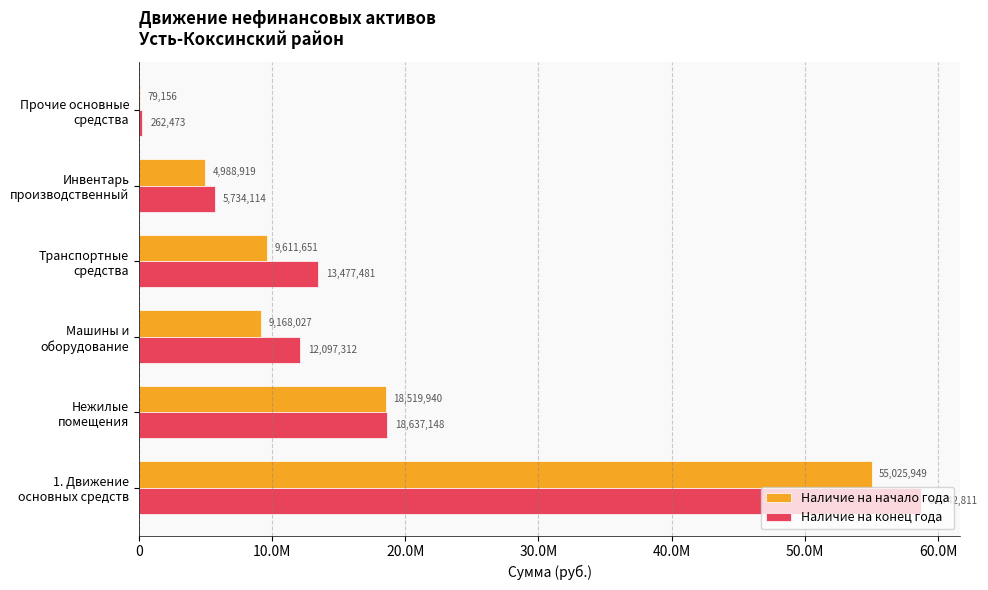

What are all the series names shown in the legend?

Наличие на начало года, Наличие на конец года